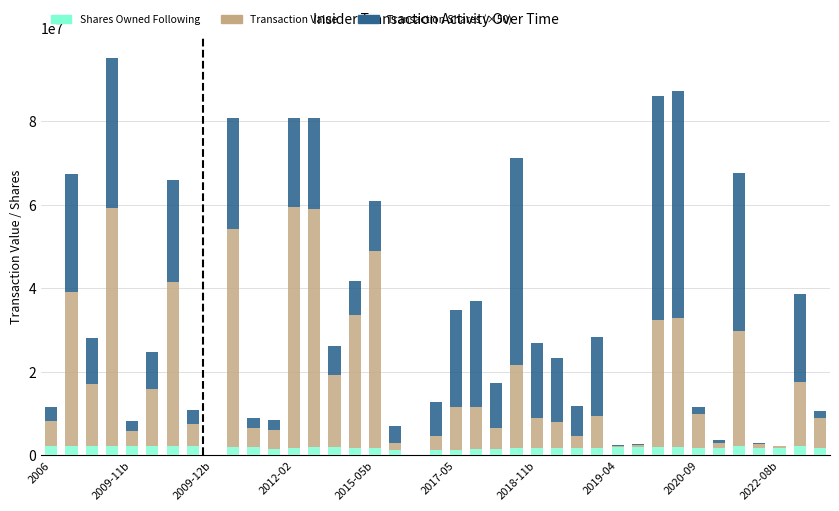

What is the sum of all Shares Owned Following values?

68659159.0